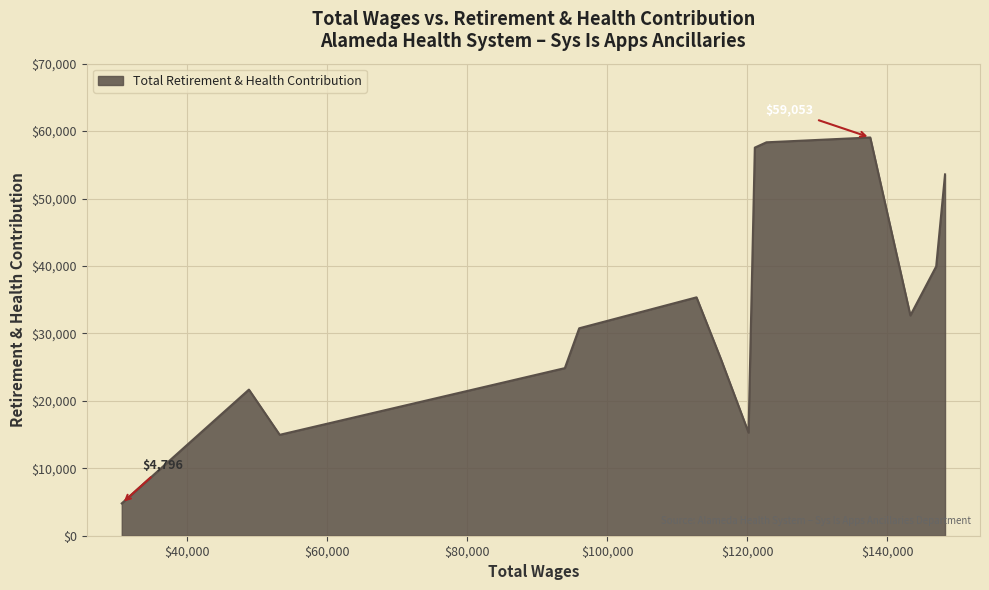

True or false: the data has more than 2 interior local peaks.

True